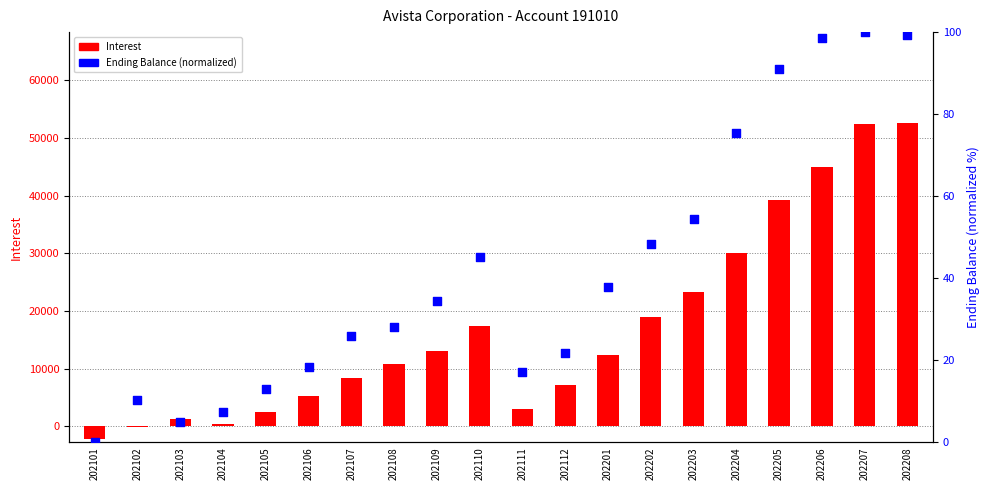

What is the total value across all series at 202205?

39306.3